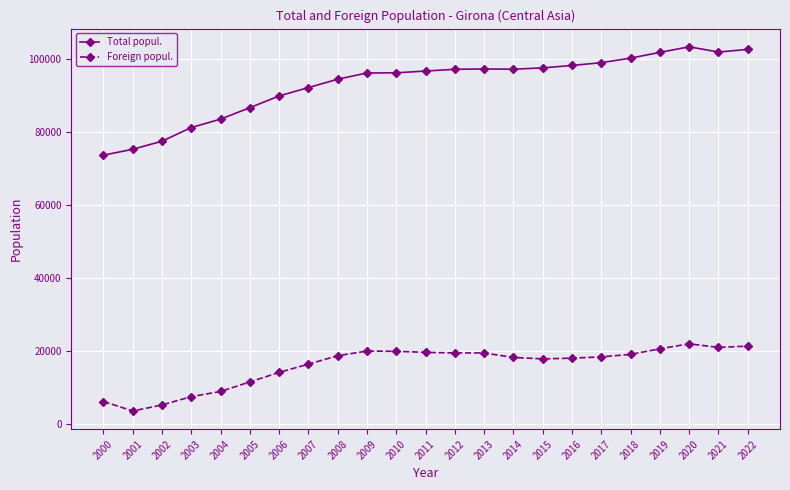

Between 2018 and 2019, which series saw the biggest shift?

Total popul.